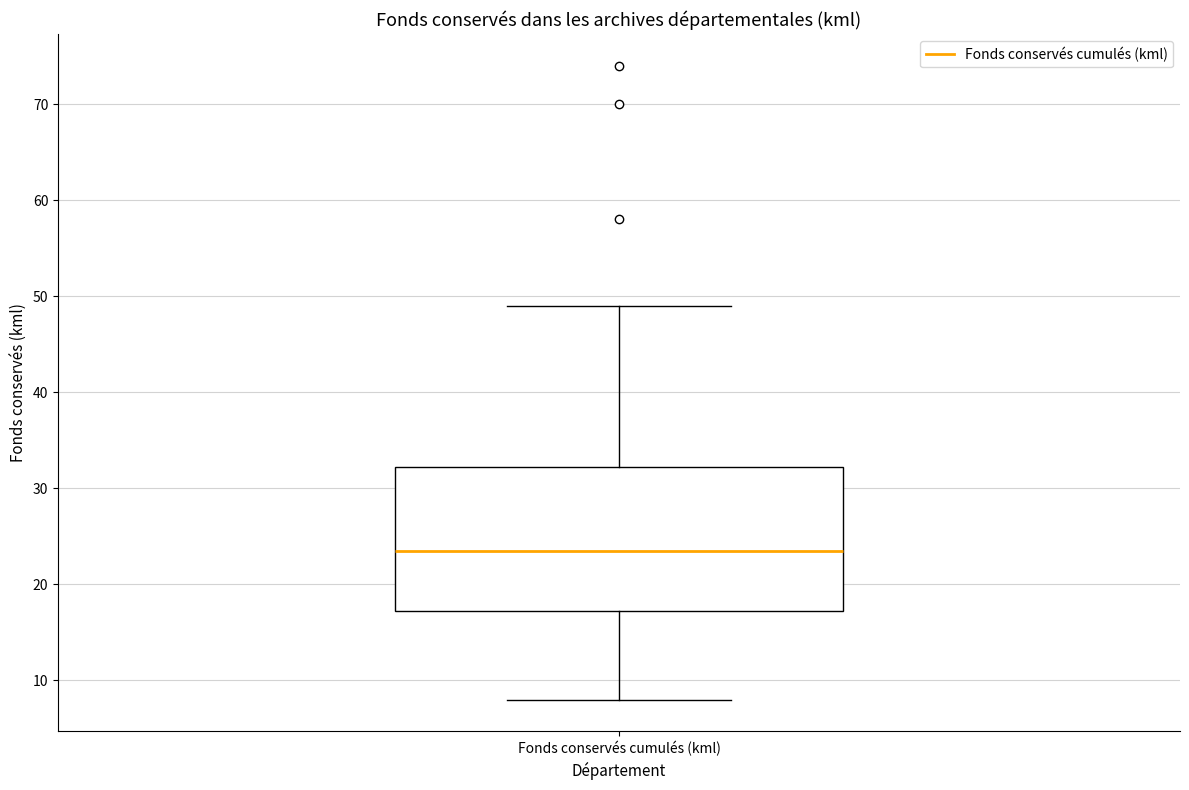

Where does the upper whisker of the box for Fonds conservés cumulés (kml) end on the y-axis? The values are not printed on the chart, so give them approximately, as read against the axis.

49